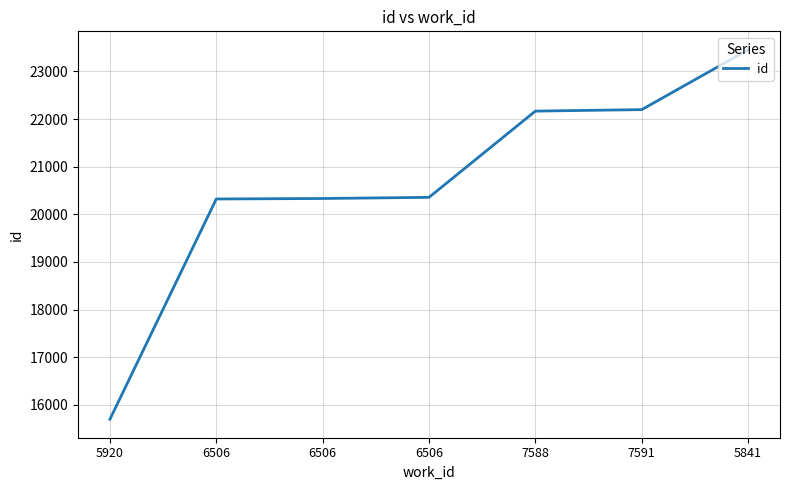

Is it true that the value at 7588 is 35157?

False